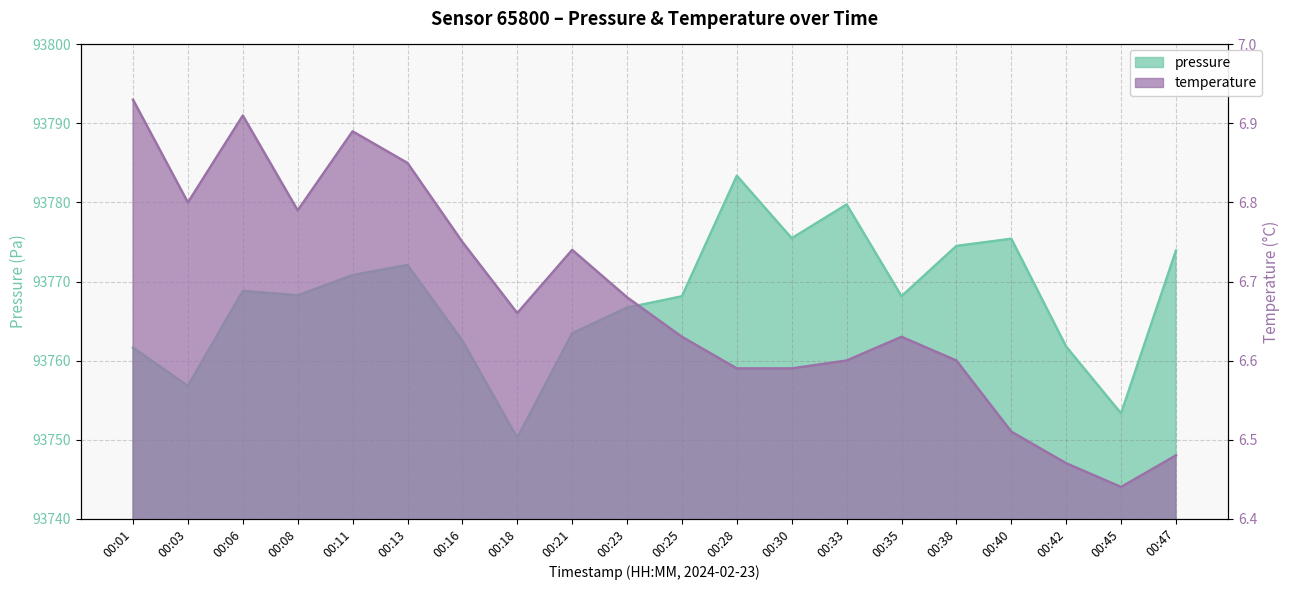

At which label is temperature closest to 6?

00:45